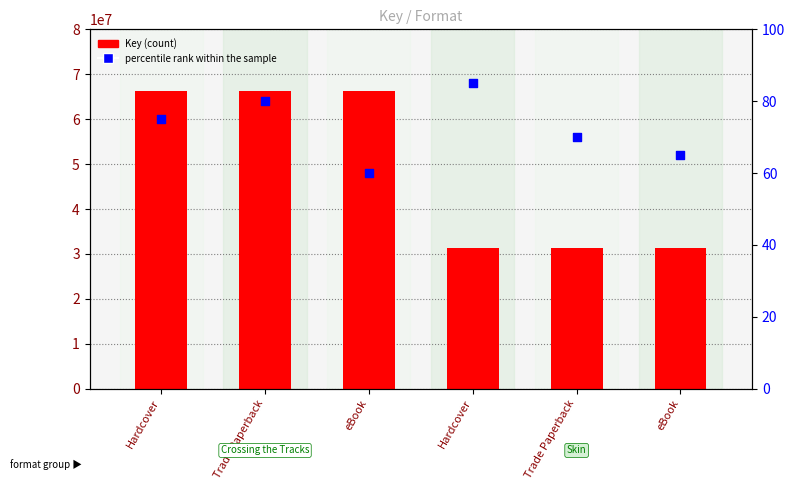

At which category is the sum across all series the highest?

Trade Paperback